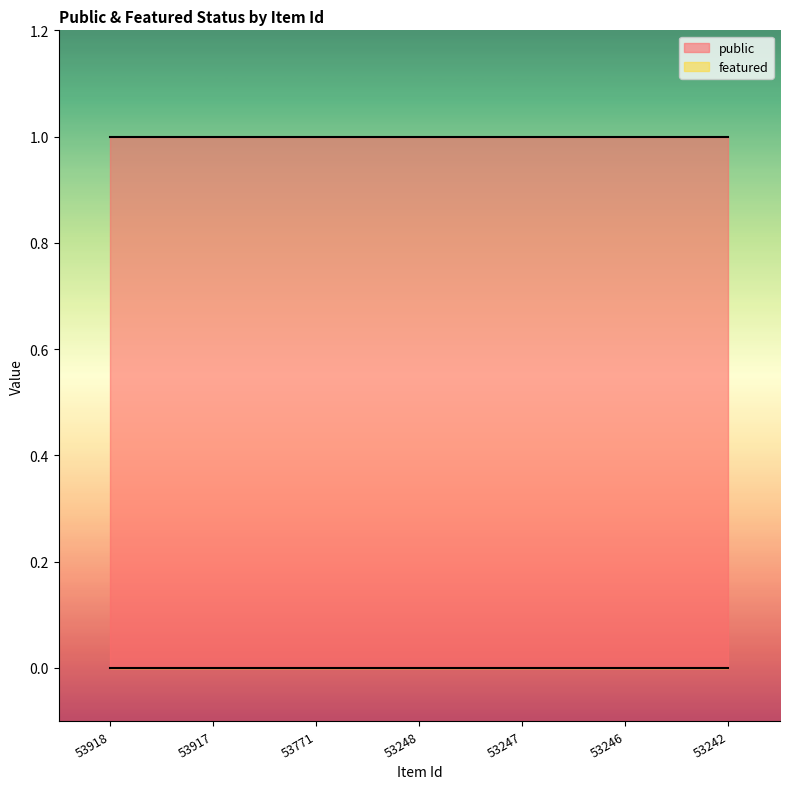

The public series shows 1 at 53917. True or false?

True